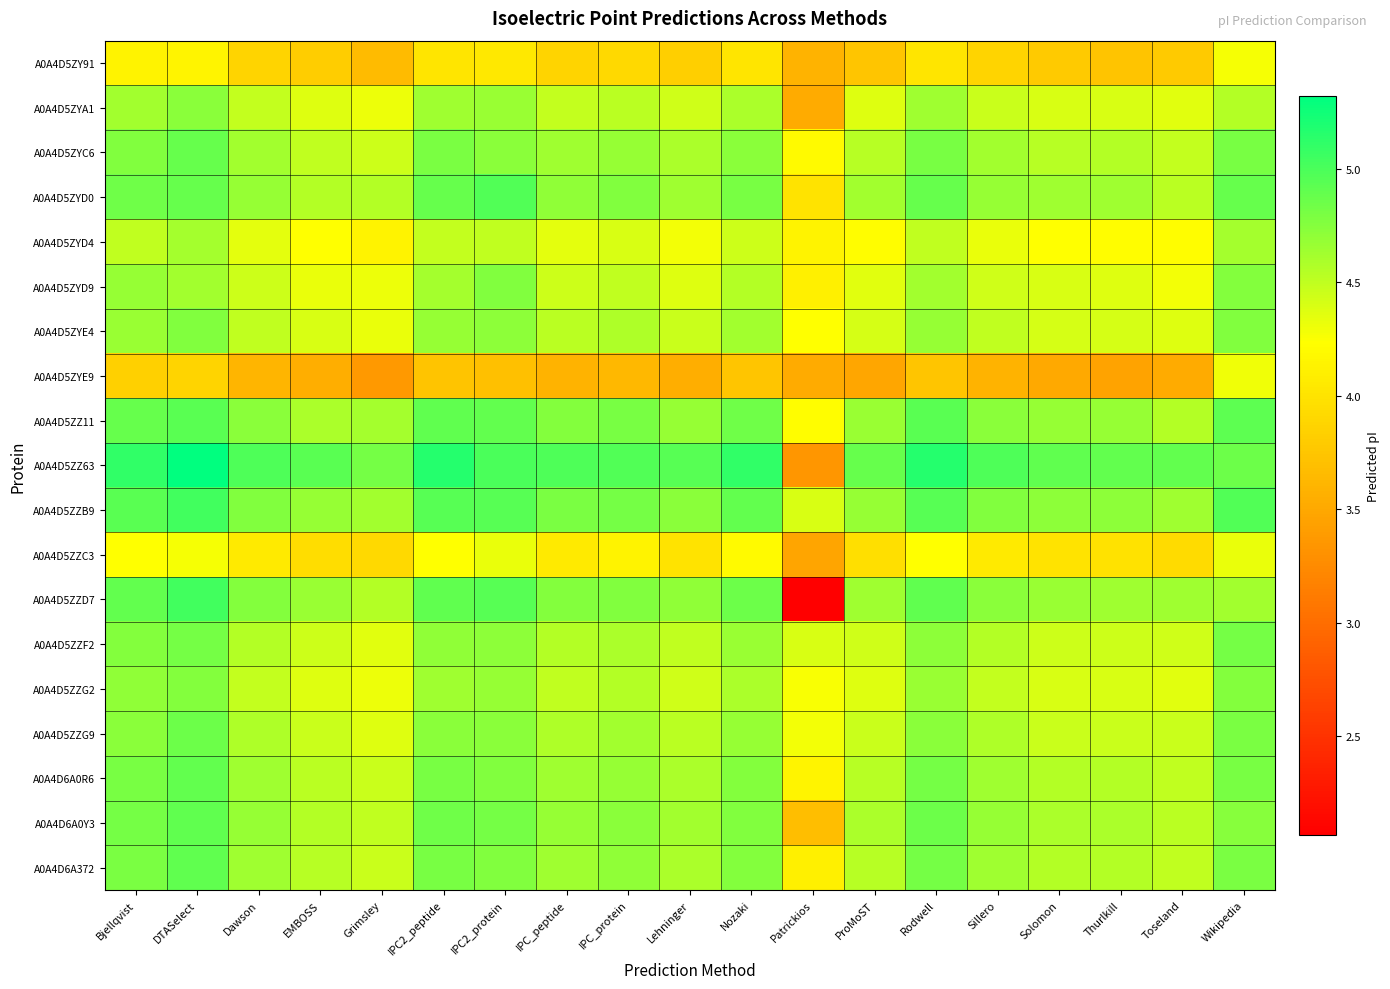

At how many categories does at least one series exceed 2?

19